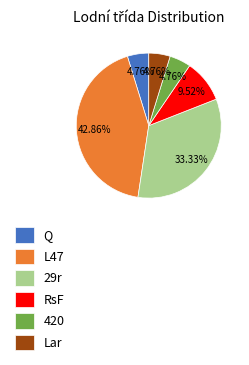

How many segments does this pie chart have?

6